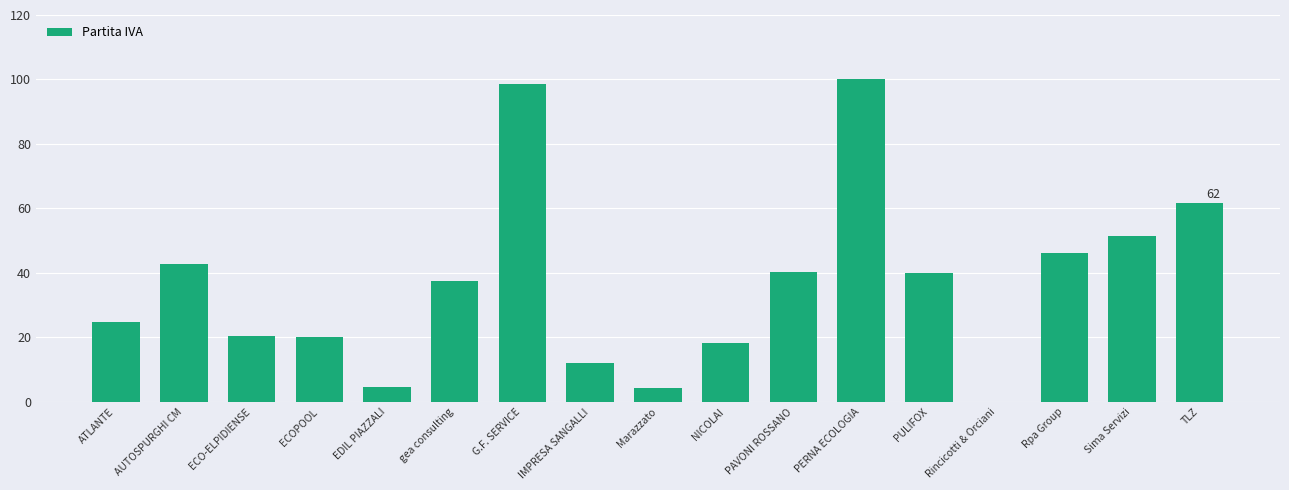

The value at ECO-ELPIDIENSE is 20.4. True or false?

True